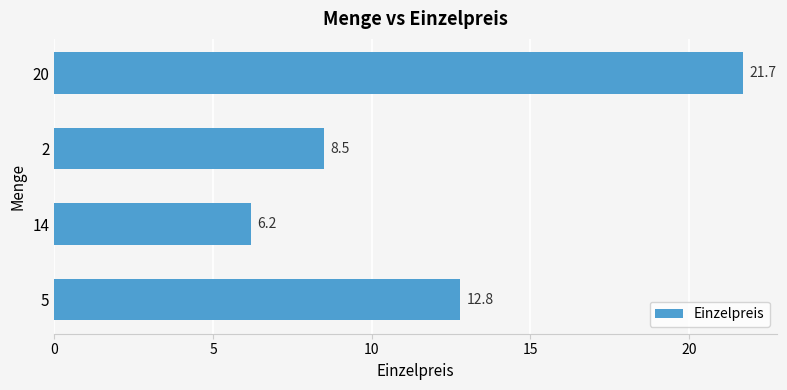

What is the difference between the second highest and minimum values?

6.6